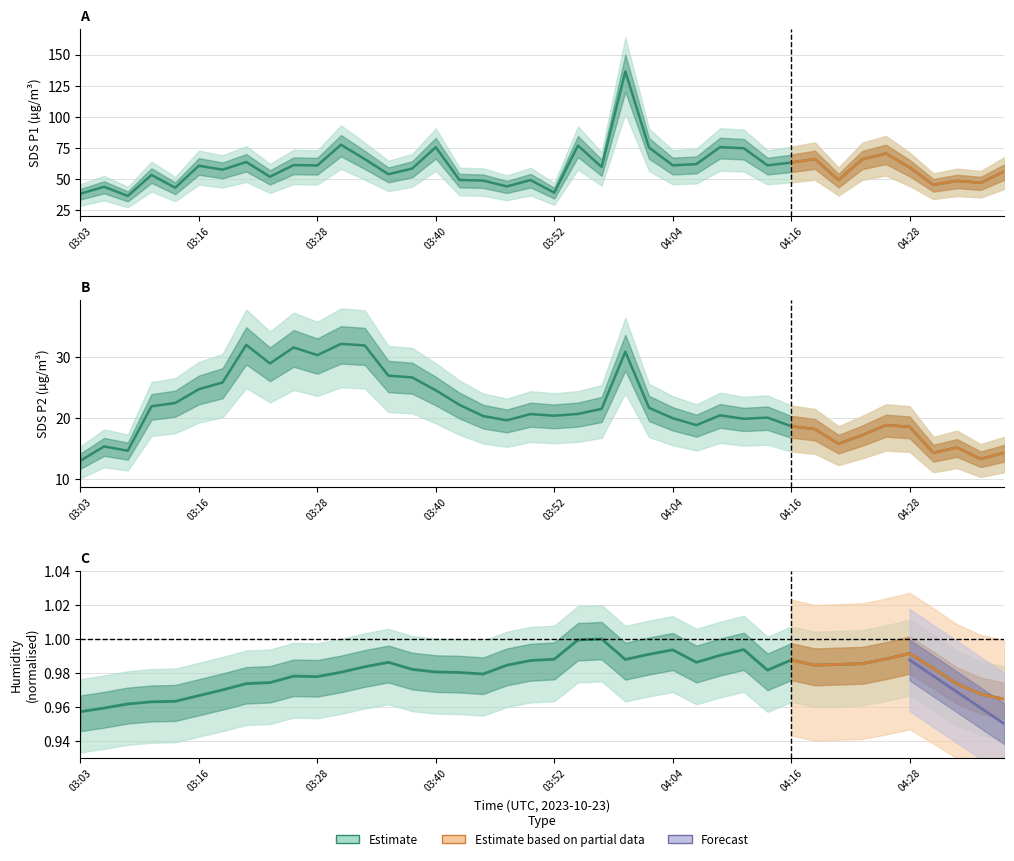

What position from the left is 22?

23